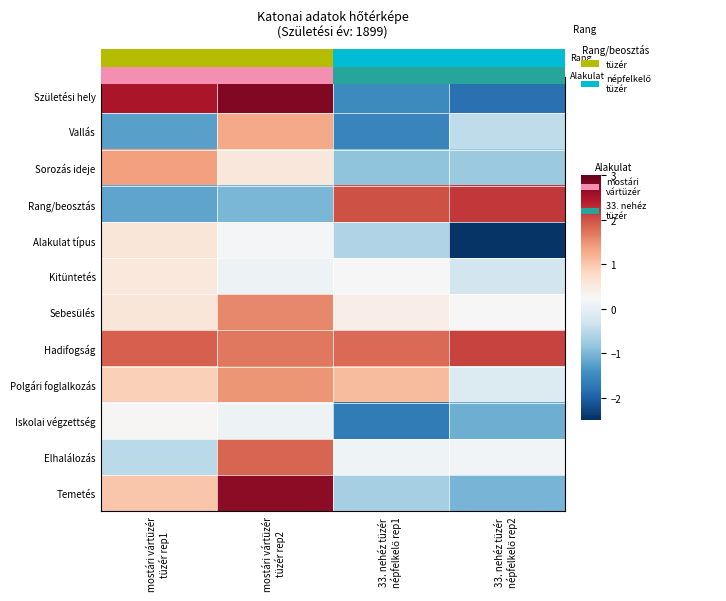

Which label corresponds to the smallest value in the chart?

33. nehéz tüzér
népfelkelő rep2